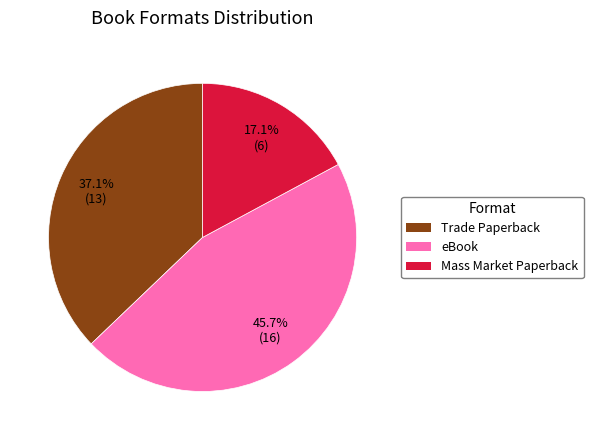

To the nearest percent, what portion does Trade Paperback represent?

37%